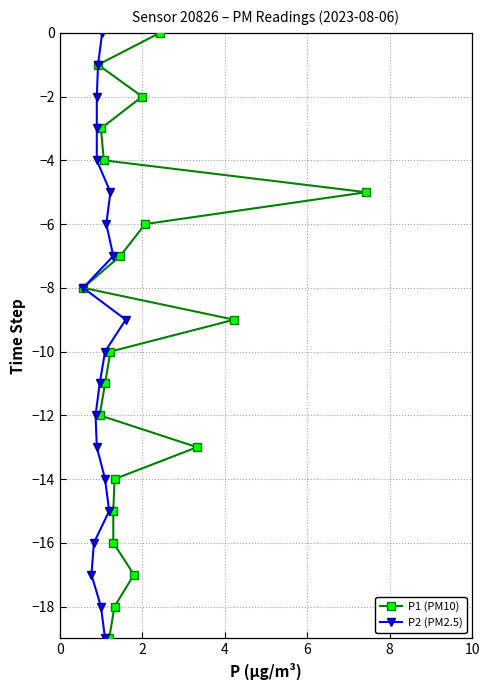

What is the label of the 3rd point from the left?

2